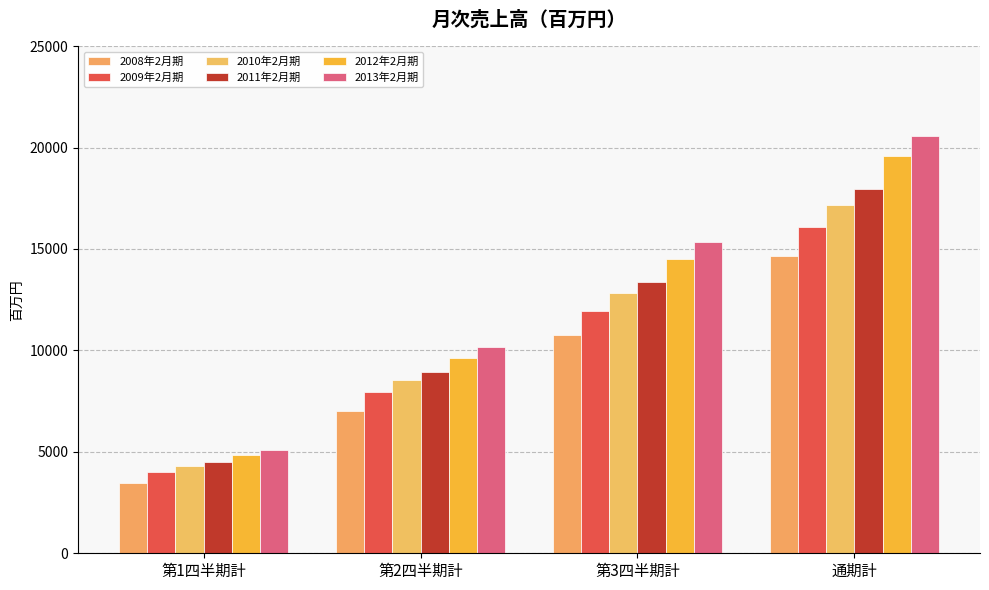

Where is 2013年2月期 nearest to the value 12839?

第3四半期計